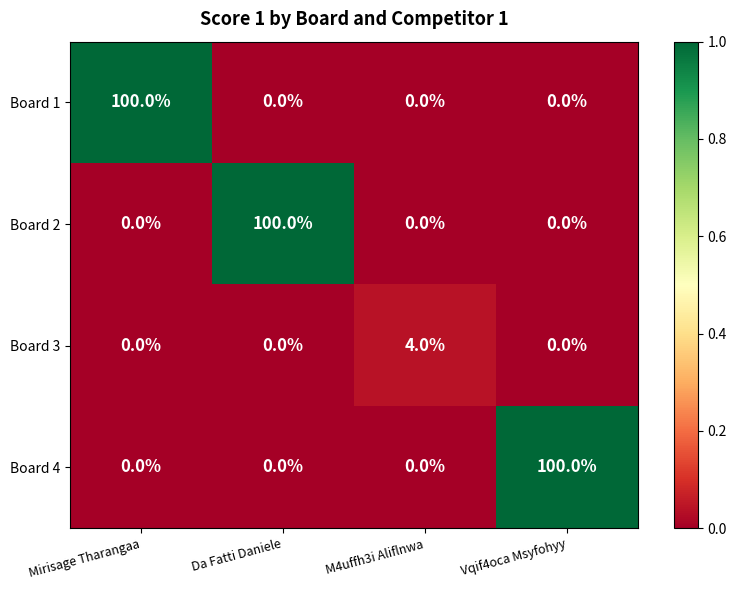

The Board 3 series shows 4 at M4uffh3i Aliflnwa. True or false?

True